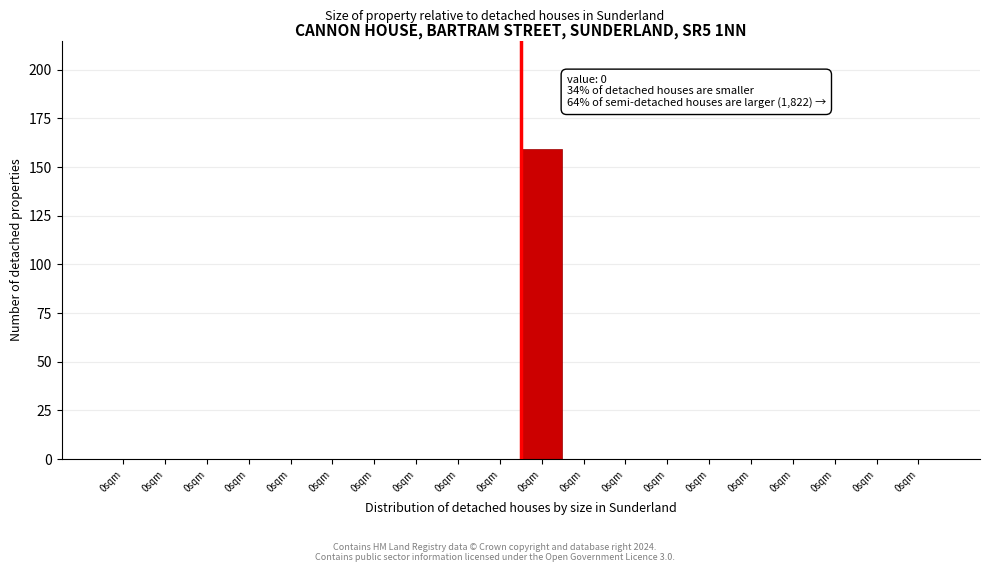

Are the bars horizontal?

No